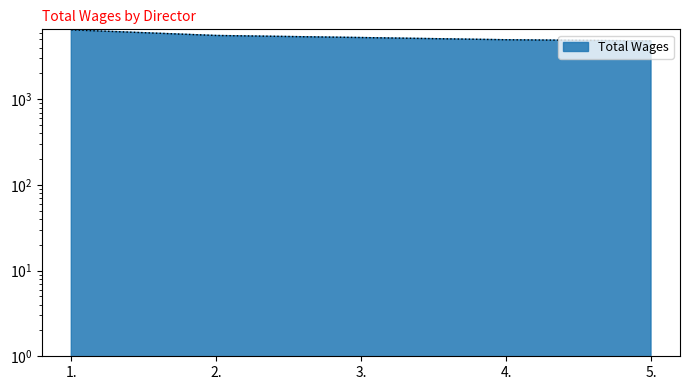

At which category does the chart reach its minimum across all series?

5.